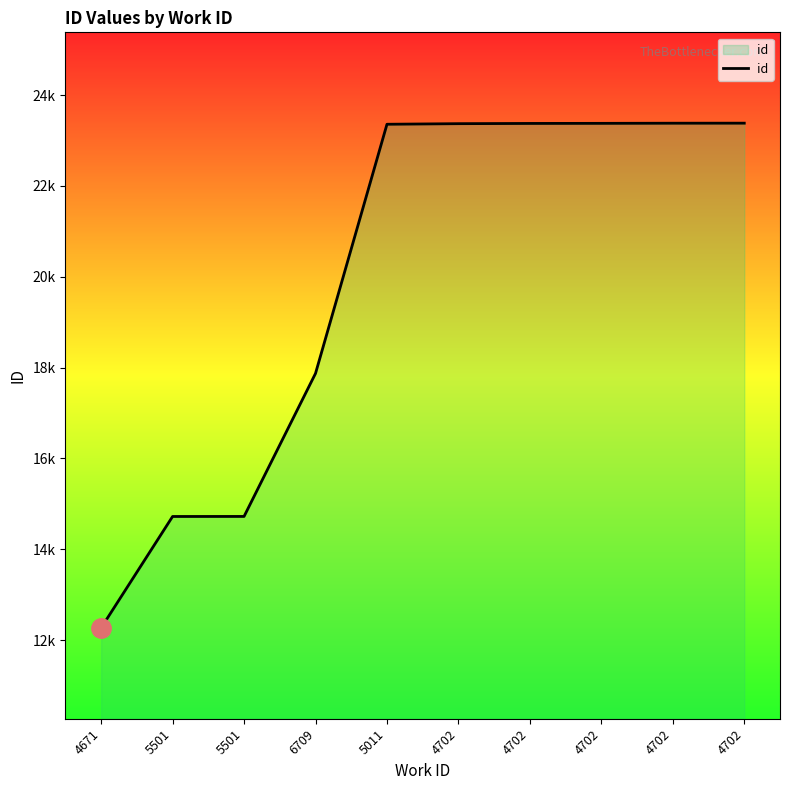

What is the sum of the values at 4671 and 4702?

35649